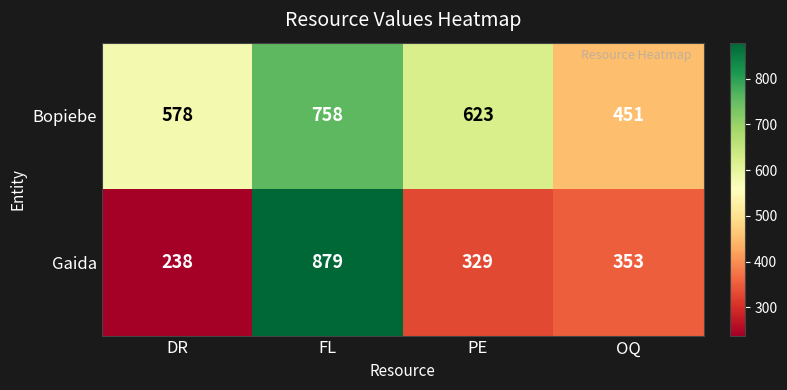

What is the average value of the Gaida series?

450